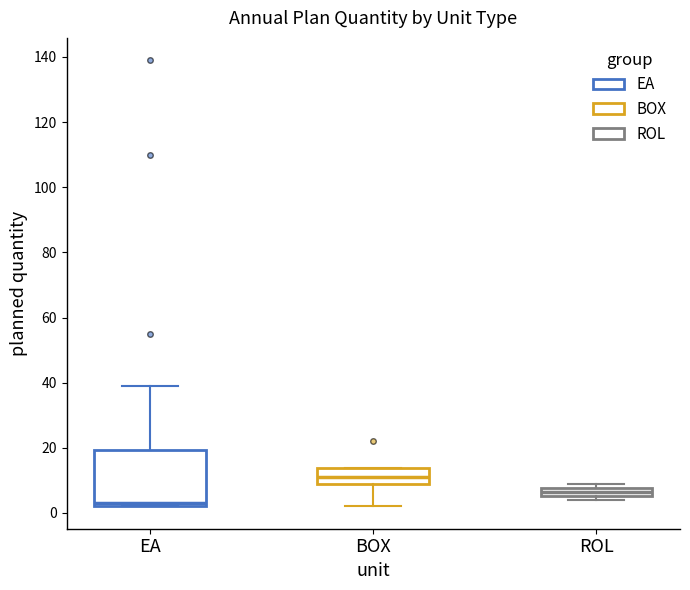

Comparing the boxes themselves (not the whiskers), which one is the tallest?

EA